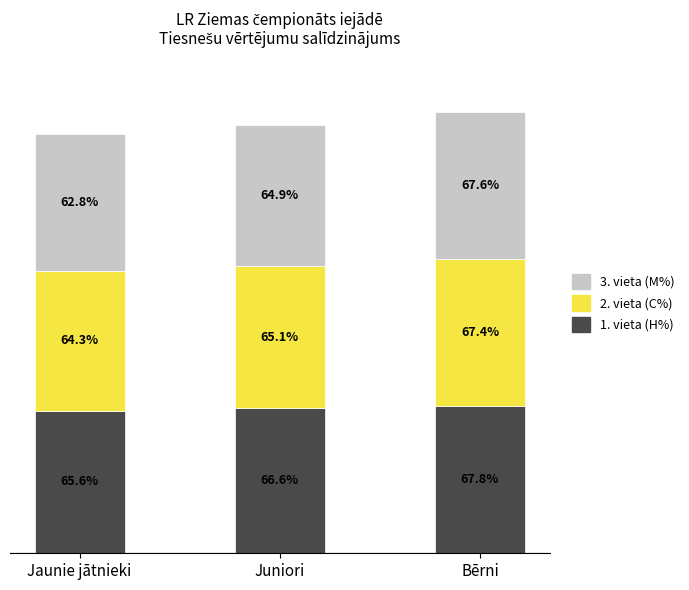

Rank the categories by 1. vieta (H%) value from lowest to highest.

Jaunie jātnieki, Juniori, Bērni